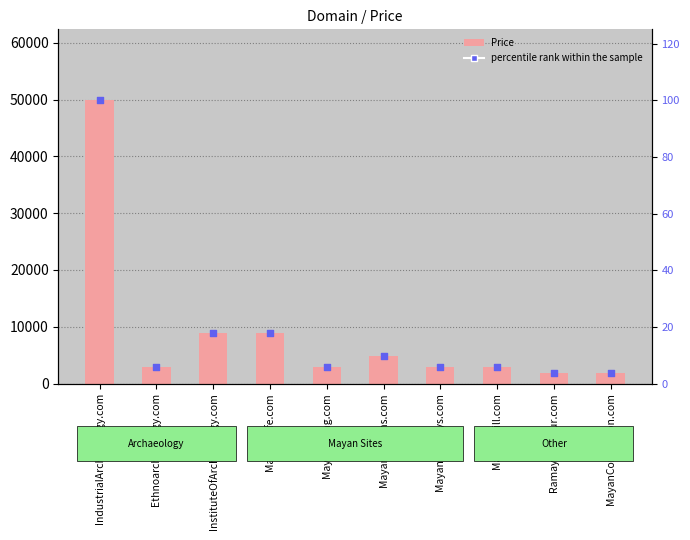

Which series contains the highest Y value?

Price